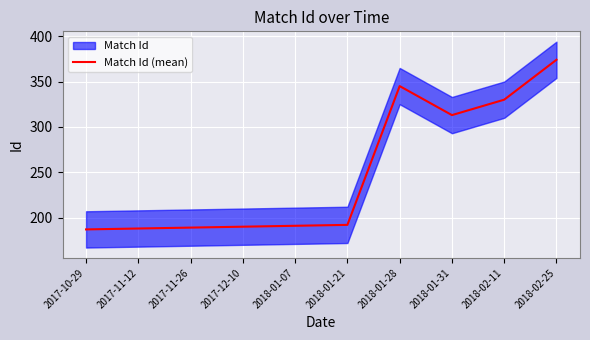

Reading left to right, extract all data points from this chart.

187	188	189	190	191	192	345	313	330	374